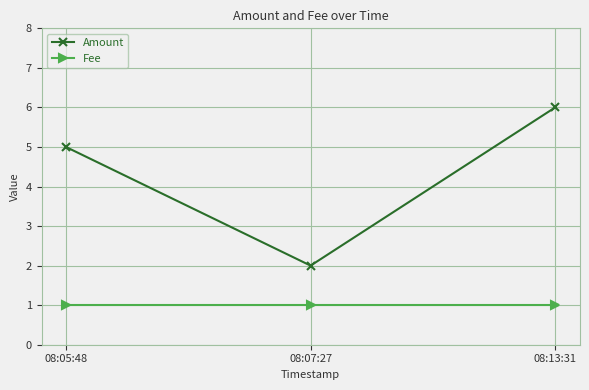

What is the total value across all series at 08:07:27?

3